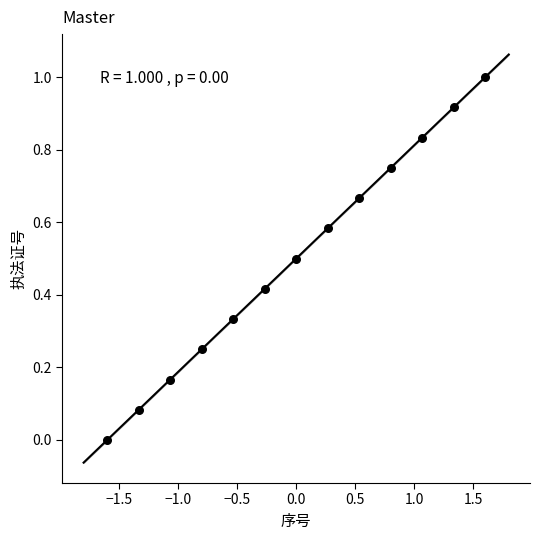

What is the range of Y values (max minus min)?

1.0